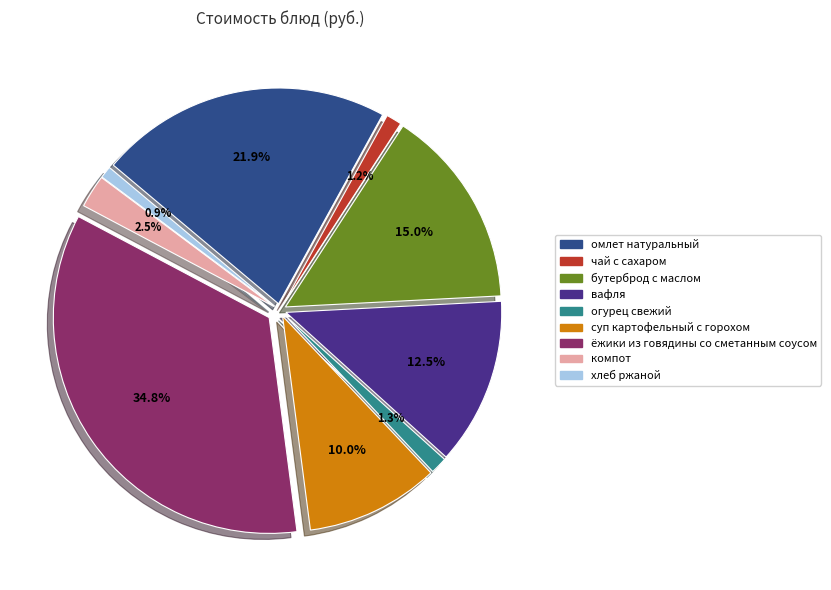

How much of the chart is everything except ёжики из говядины со сметанным соусом?

65.2%